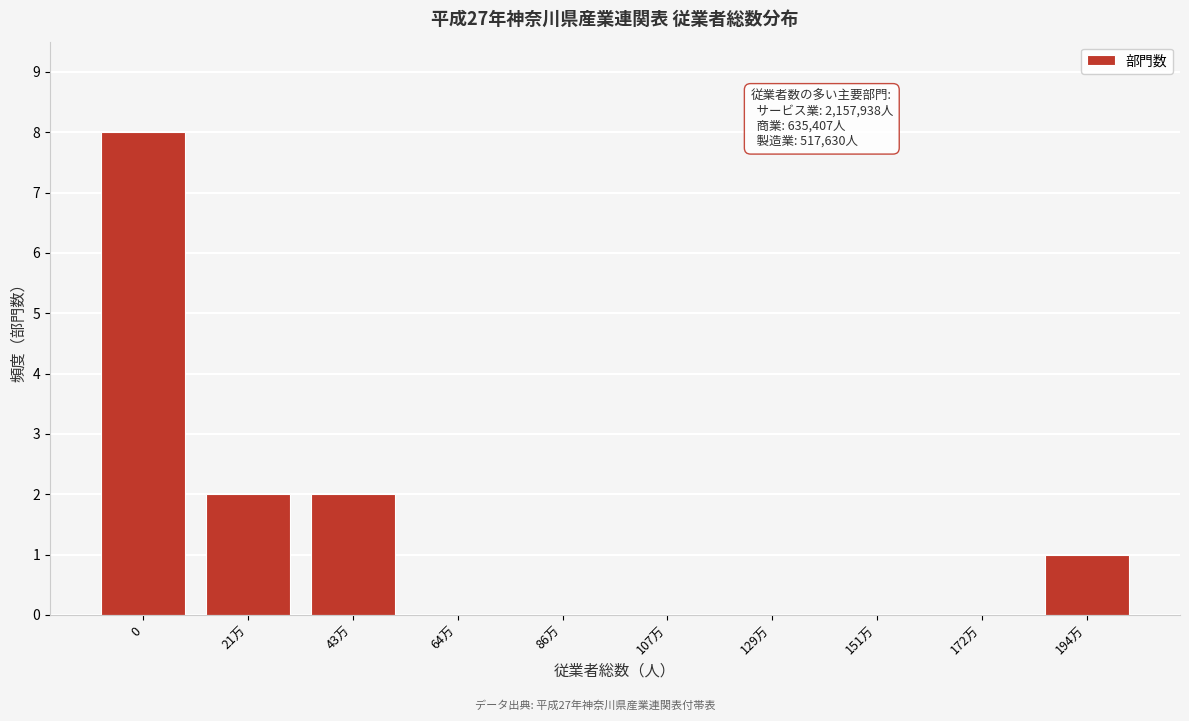

Reading left to right, transcribe all the data shown in this chart.

0=8	21万=2	43万=2	64万=0	86万=0	107万=0	129万=0	151万=0	172万=0	194万=1